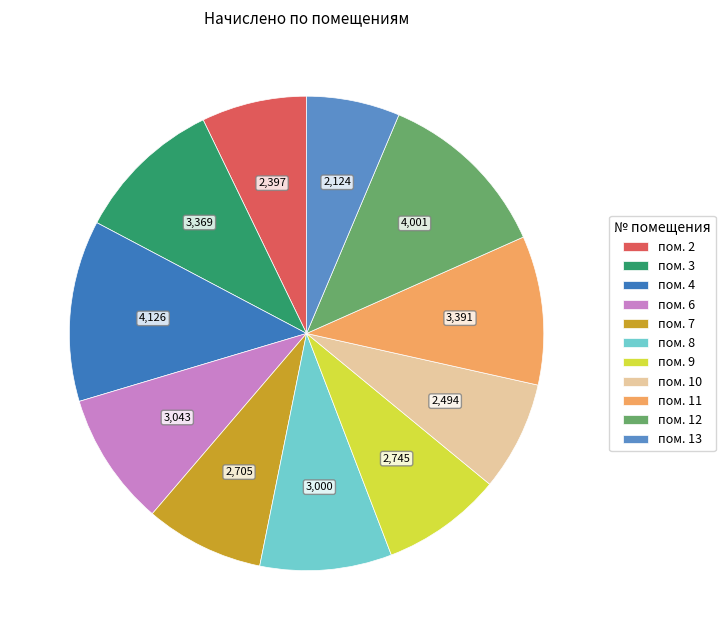

Count the number of slices in the pie.

11